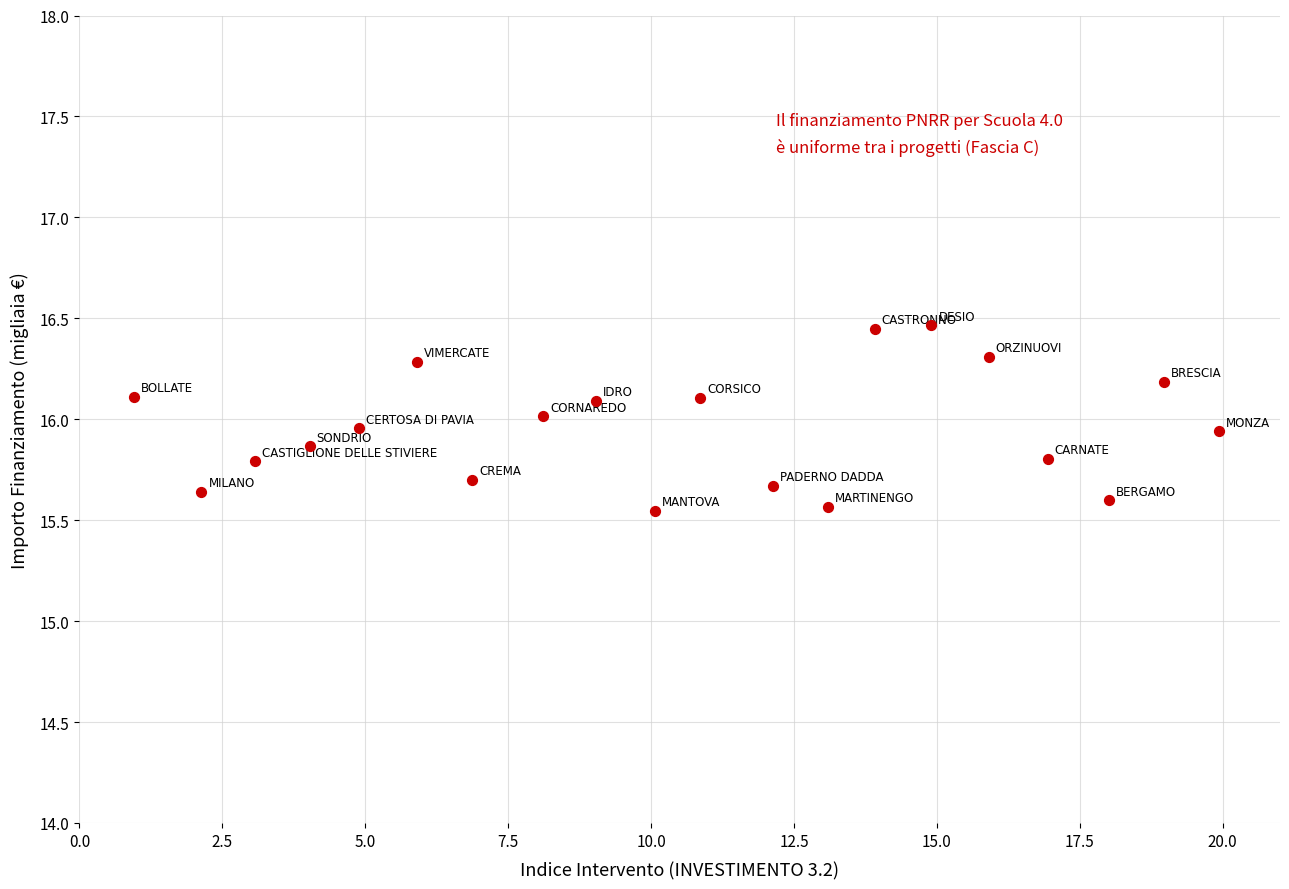

What is the range of X values (max minus min)?

19.0